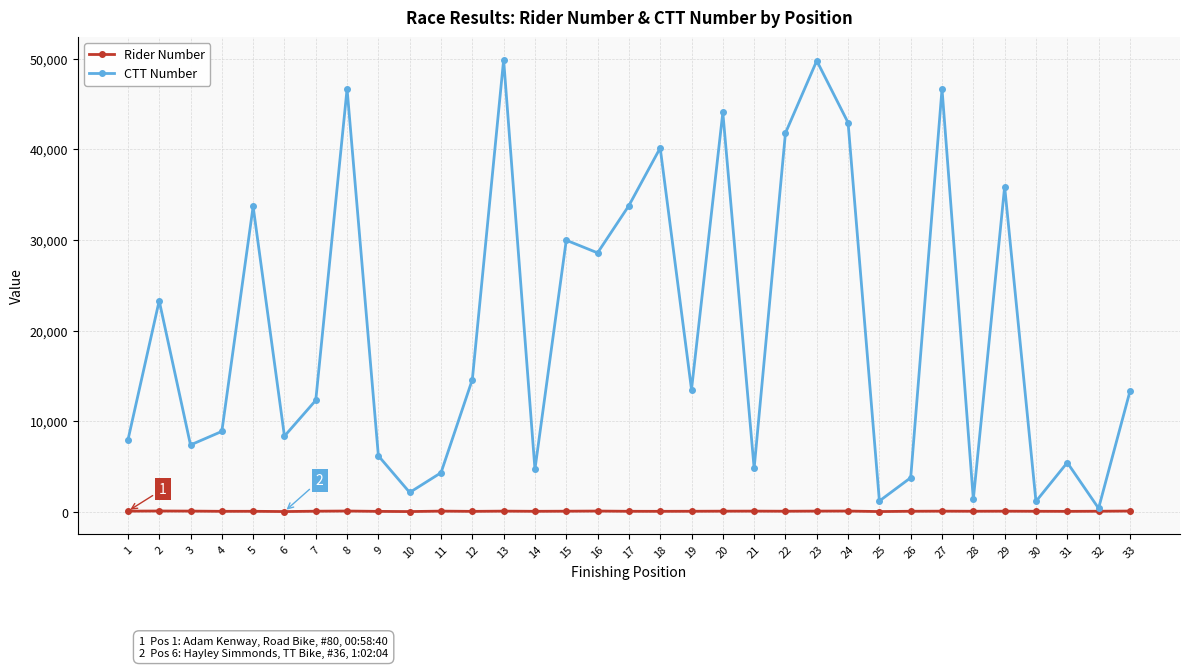

What is the sum of the CTT Number values at 20 and 31?

49517